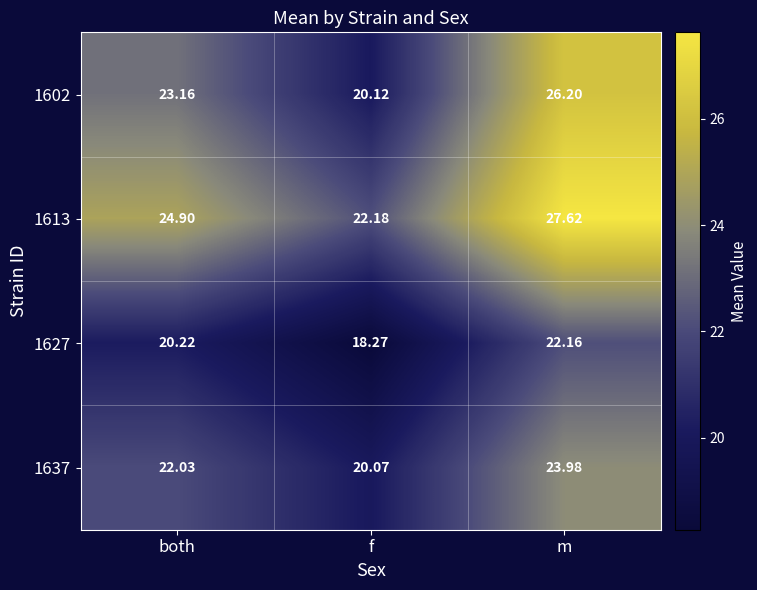

At which label is 1627 closest to 20?

both